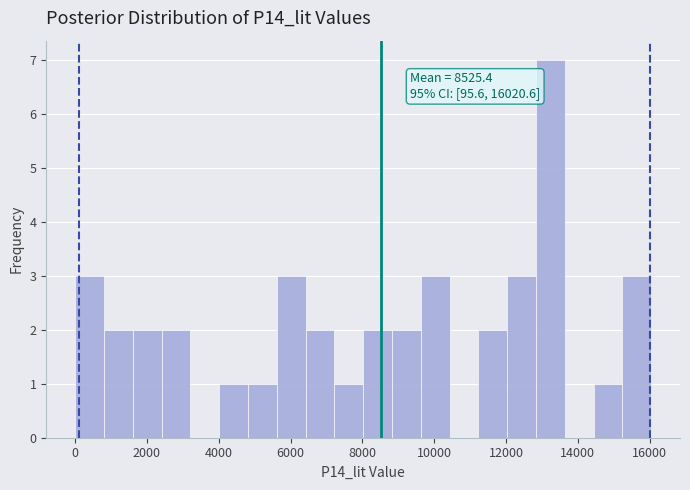

Over which range of the x-axis is the bar tallest?

12800 to 13600